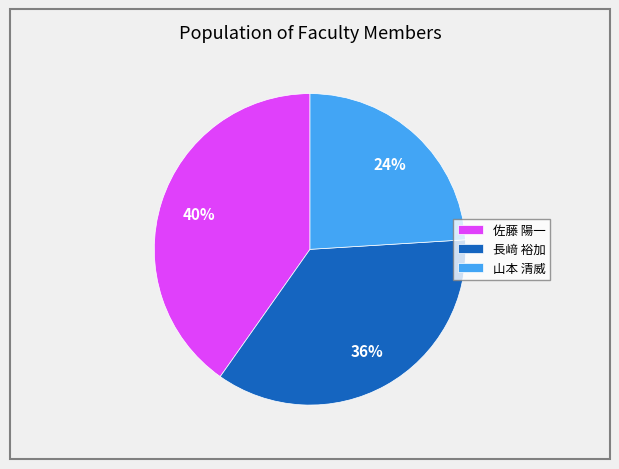

To the nearest percent, what is the combined percentage of 山本 清威 and 長﨑 裕加?

60%